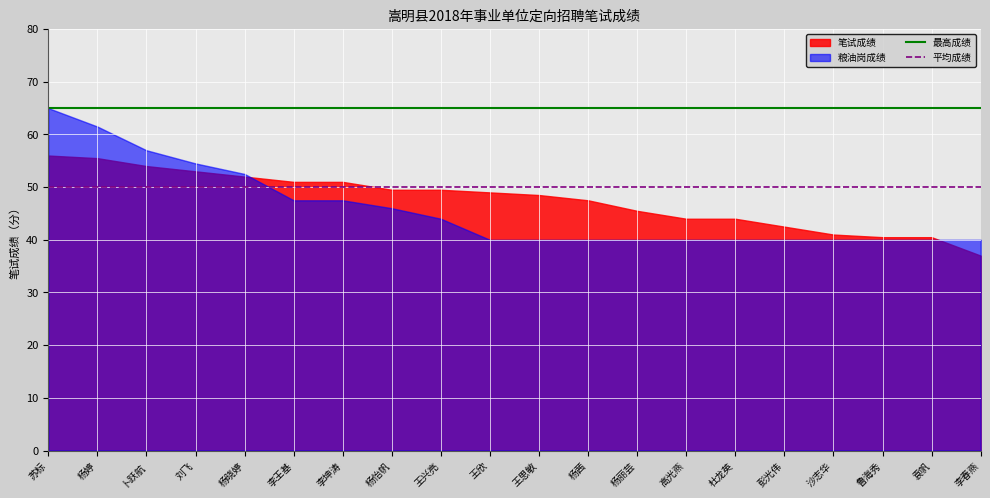

What position from the left is 王思敏?

11